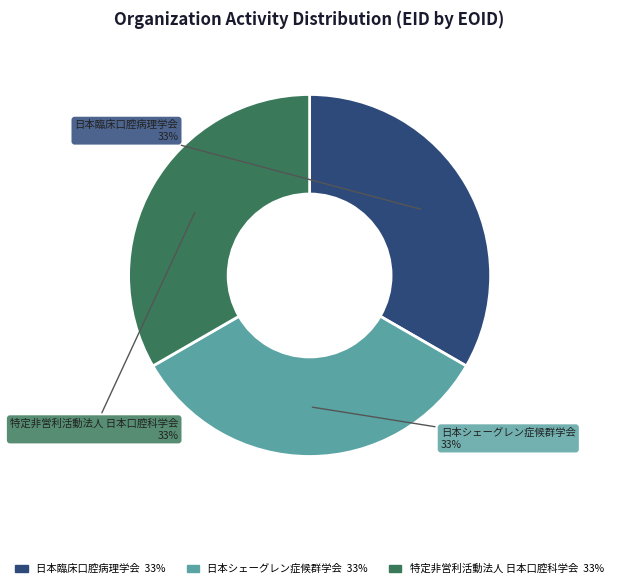

Approximately how many times larger is the value at 日本臨床口腔病理学会 compared to 日本シェーグレン症候群学会?

1.0